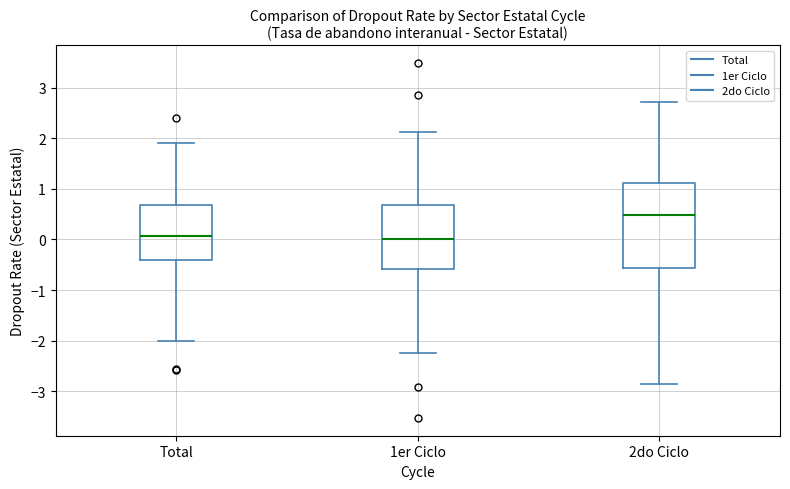

Where does the upper whisker of the box for Total end on the y-axis? The values are not printed on the chart, so give them approximately, as read against the axis.

1.9